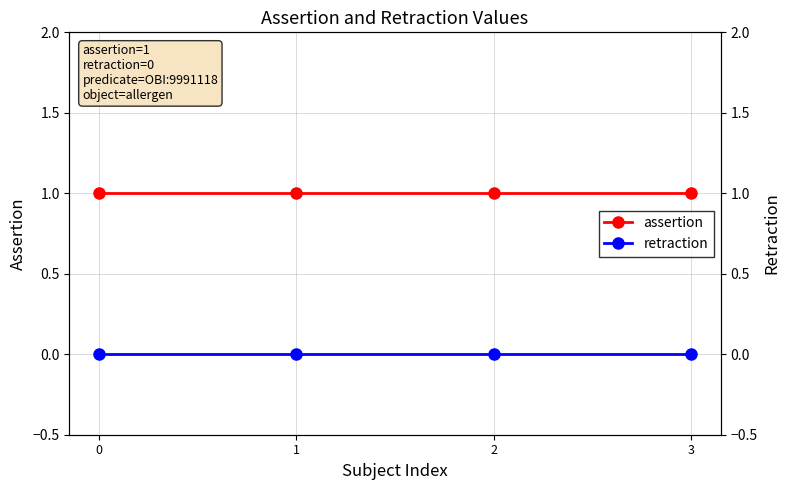

Is it true that assertion equals 2 at 0?

False